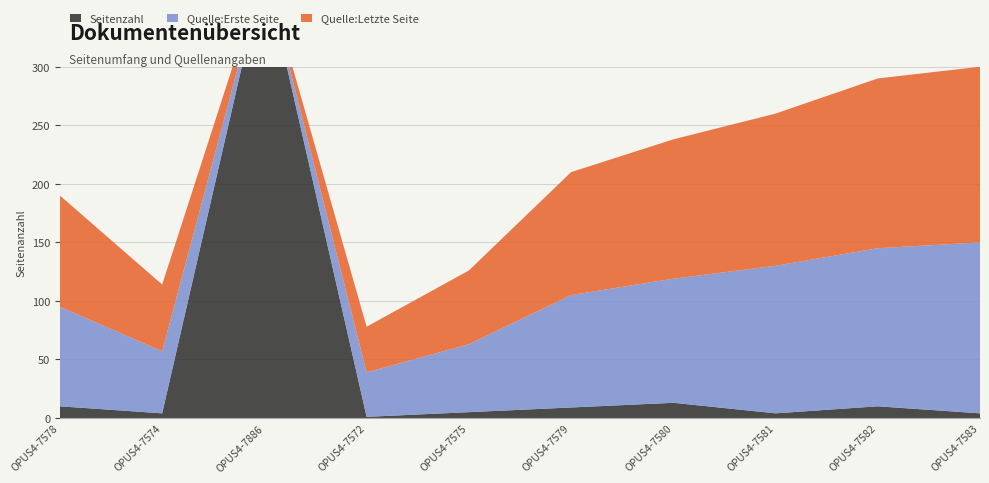

Reading left to right, transcribe all the data shown in this chart.

Seitenzahl: OPUS4-7578=10	OPUS4-7574=4	OPUS4-7886=384	OPUS4-7572=1	OPUS4-7575=5	OPUS4-7579=9	OPUS4-7580=13	OPUS4-7581=4	OPUS4-7582=10	OPUS4-7583=4
Quelle:Erste Seite: OPUS4-7578=85	OPUS4-7574=53	OPUS4-7886=0	OPUS4-7572=38	OPUS4-7575=58	OPUS4-7579=96	OPUS4-7580=106	OPUS4-7581=126	OPUS4-7582=135	OPUS4-7583=146
Quelle:Letzte Seite: OPUS4-7578=95	OPUS4-7574=57	OPUS4-7886=0	OPUS4-7572=39	OPUS4-7575=63	OPUS4-7579=105	OPUS4-7580=119	OPUS4-7581=130	OPUS4-7582=145	OPUS4-7583=150